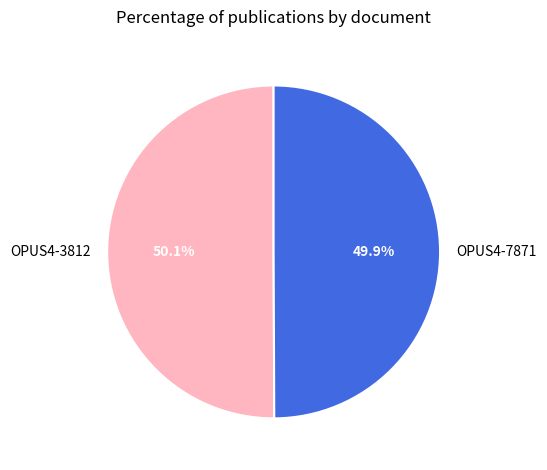

To the nearest percent, what percentage of the pie is OPUS4-3812?

50%